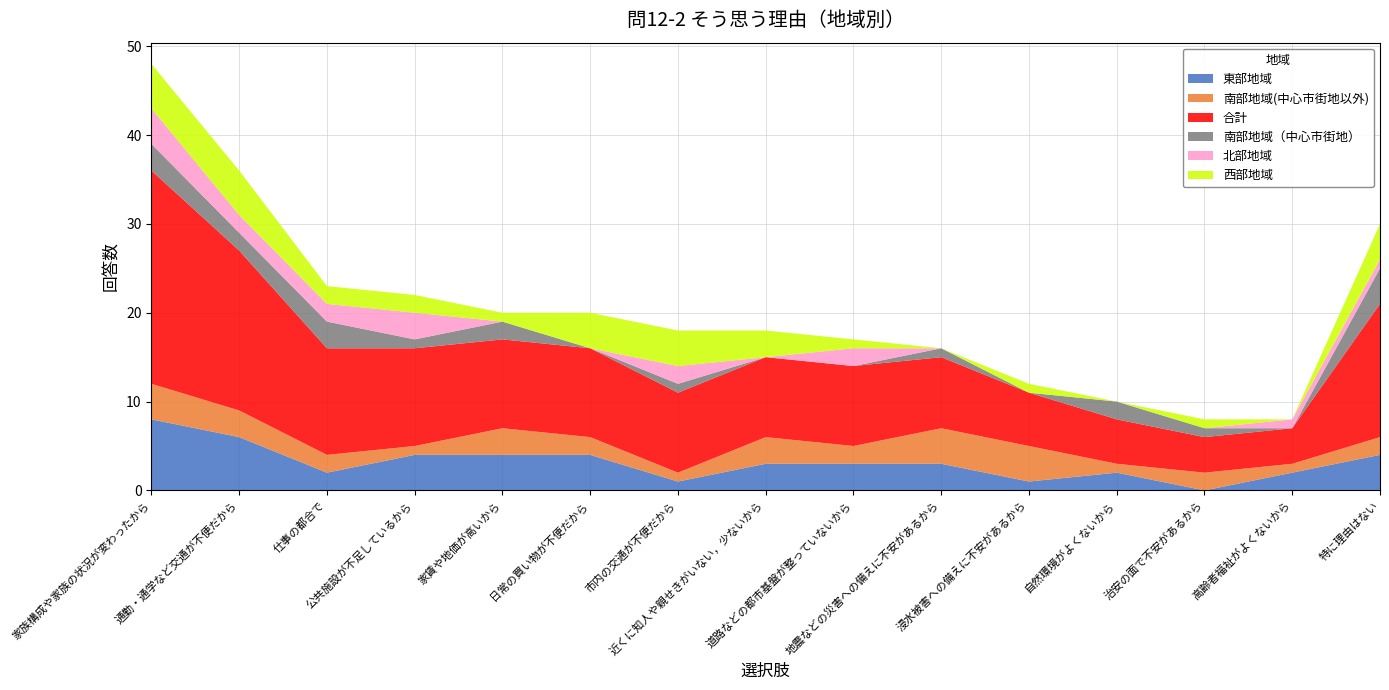

Reading left to right, what are all the values shown in this chart?

東部地域: 8	6	2	4	4	4	1	3	3	3	1	2	0	2	4
南部地域(中心市街地以外): 4	3	2	1	3	2	1	3	2	4	4	1	2	1	2
合計: 24	18	12	11	10	10	9	9	9	8	6	5	4	4	15
南部地域（中心市街地）: 3	2	3	1	2	0	1	0	0	1	0	2	1	0	4
北部地域: 4	2	2	3	0	0	2	0	2	0	0	0	0	1	1
西部地域: 5	5	2	2	1	4	4	3	1	0	1	0	1	0	4